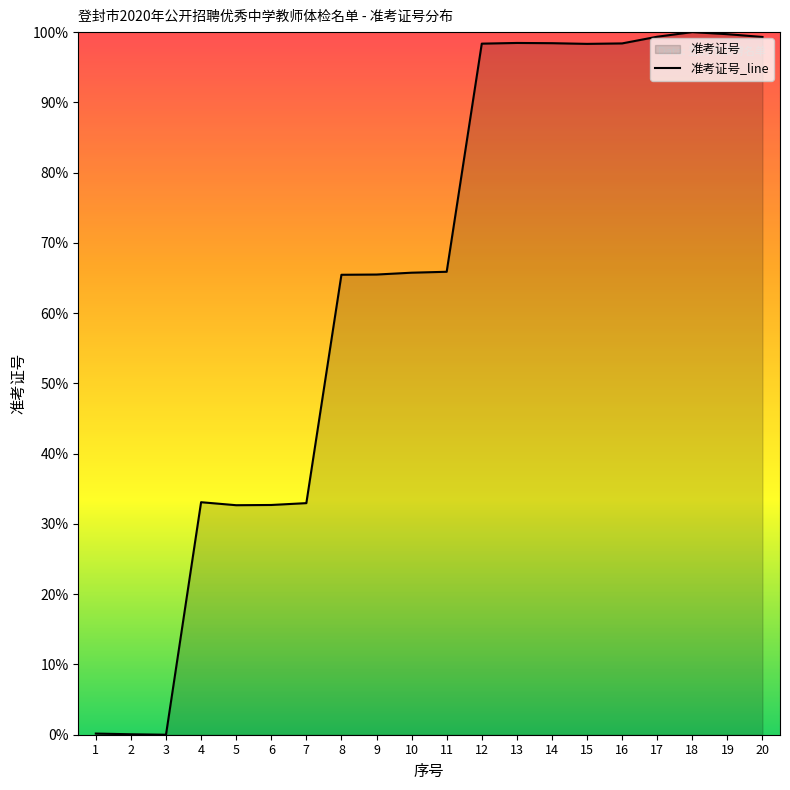

How many points are higher than both their immediate neighbors (excluding endpoints)?

3